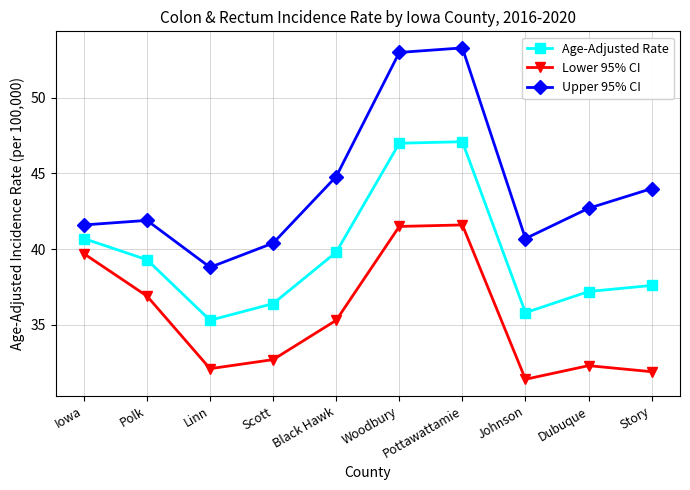

What value does the Upper 95% CI series have at Johnson?

40.7